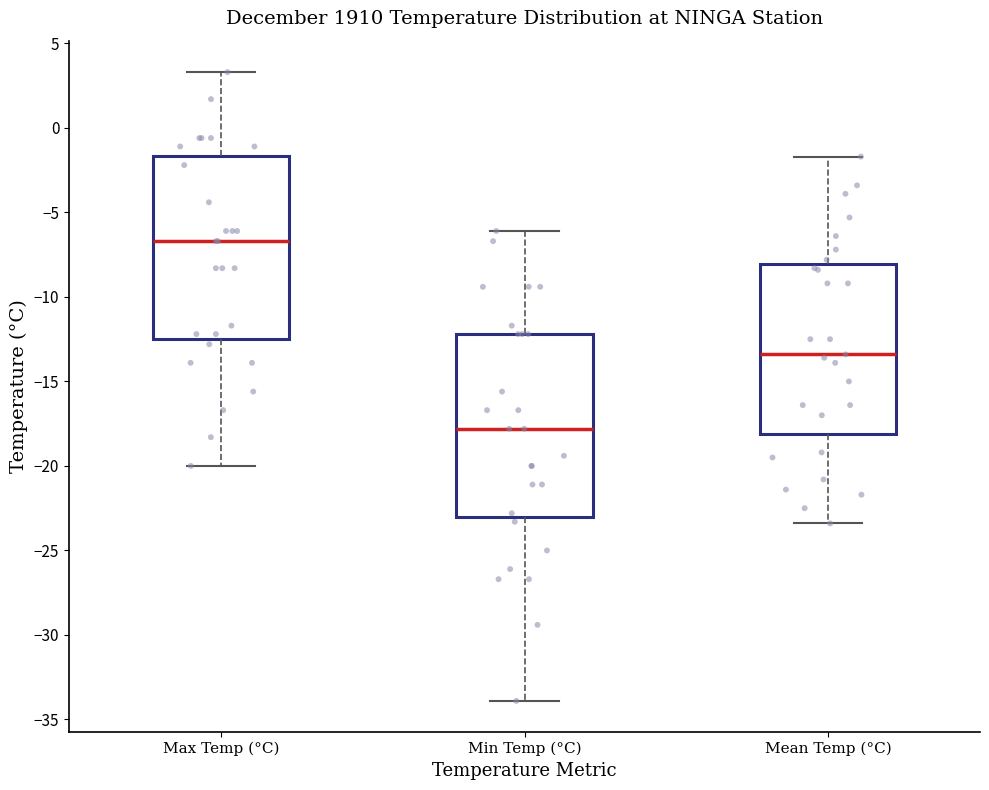

Reading left to right, read every box against the y-axis: the position of its median line, the range the box covers, and the ends of its whiskers. The values are not printed on the chart, so give them approximately, as read against the axis.

Max Temp (°C): median -6.5, box -12.5 to -1.5, whiskers -20.0 to 3.5
Min Temp (°C): median -18.0, box -23.0 to -12.0, whiskers -34.0 to -6.0
Mean Temp (°C): median -13.5, box -18.0 to -8.0, whiskers -23.5 to -1.5